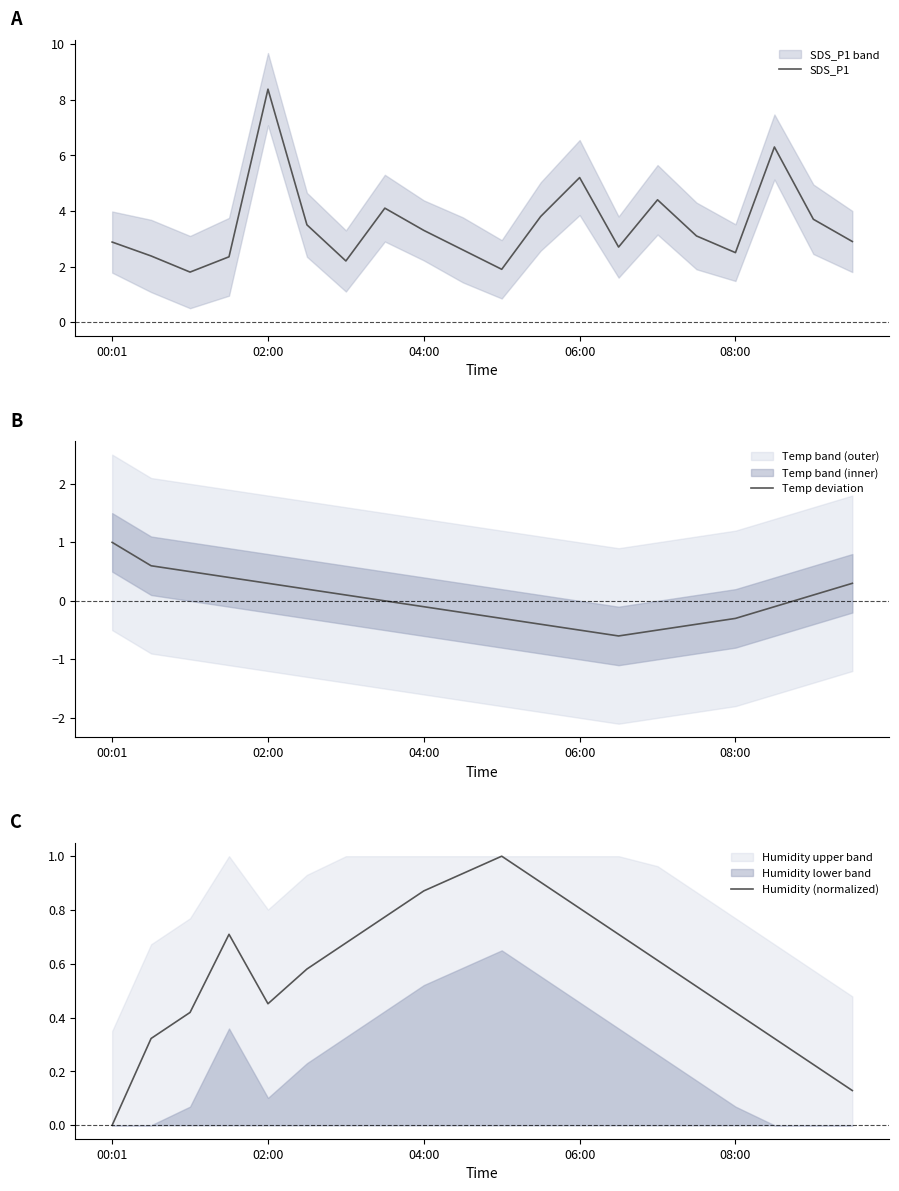

At which label is SDS_P1 closest to 5?

06:00